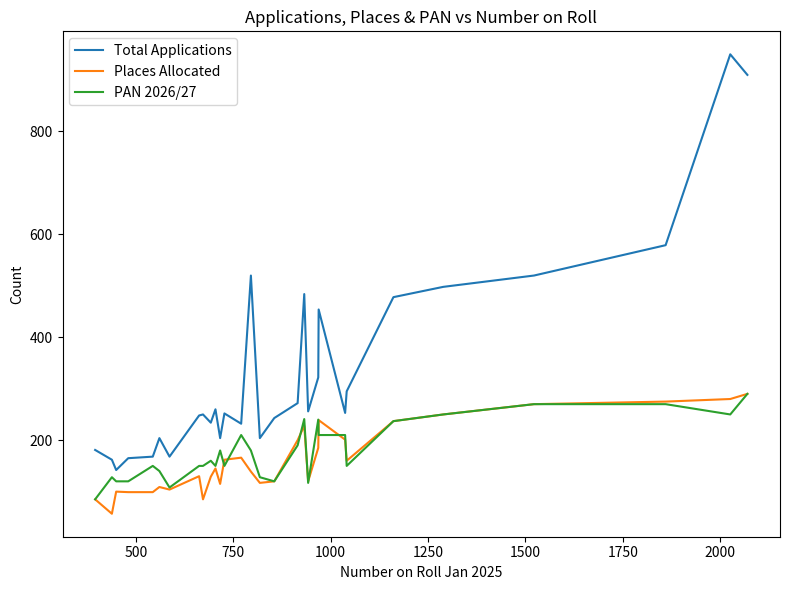

Does the chart have visible grid lines?

No